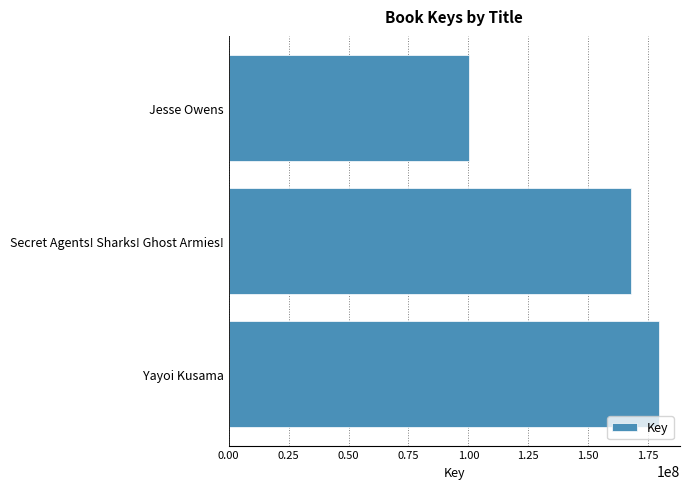

Read the value at Yayoi Kusama, to the nearest 100.

179364000